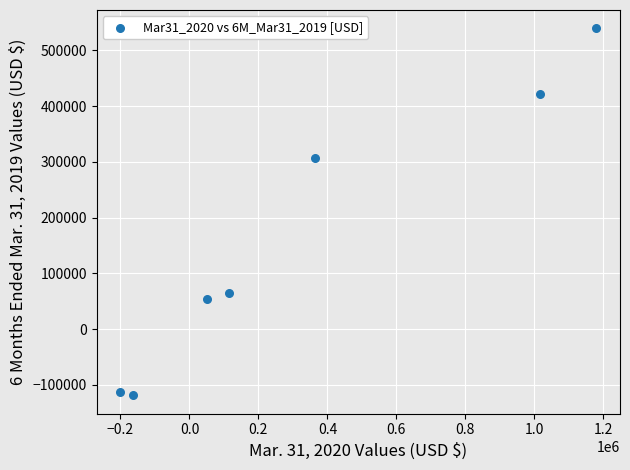

What is the range of X values (max minus min)?

1379169